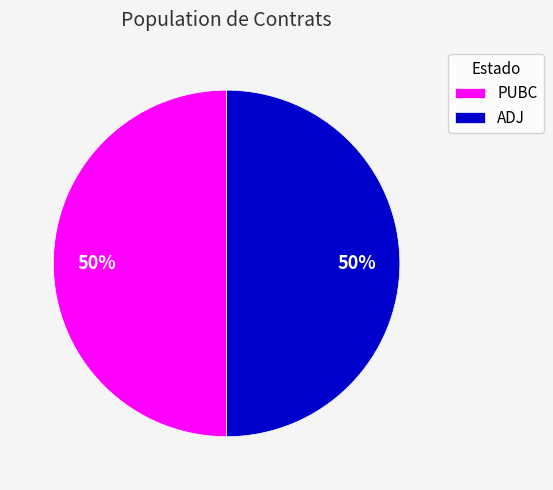

What is the ratio of the value at PUBC to the value at ADJ?

1.0